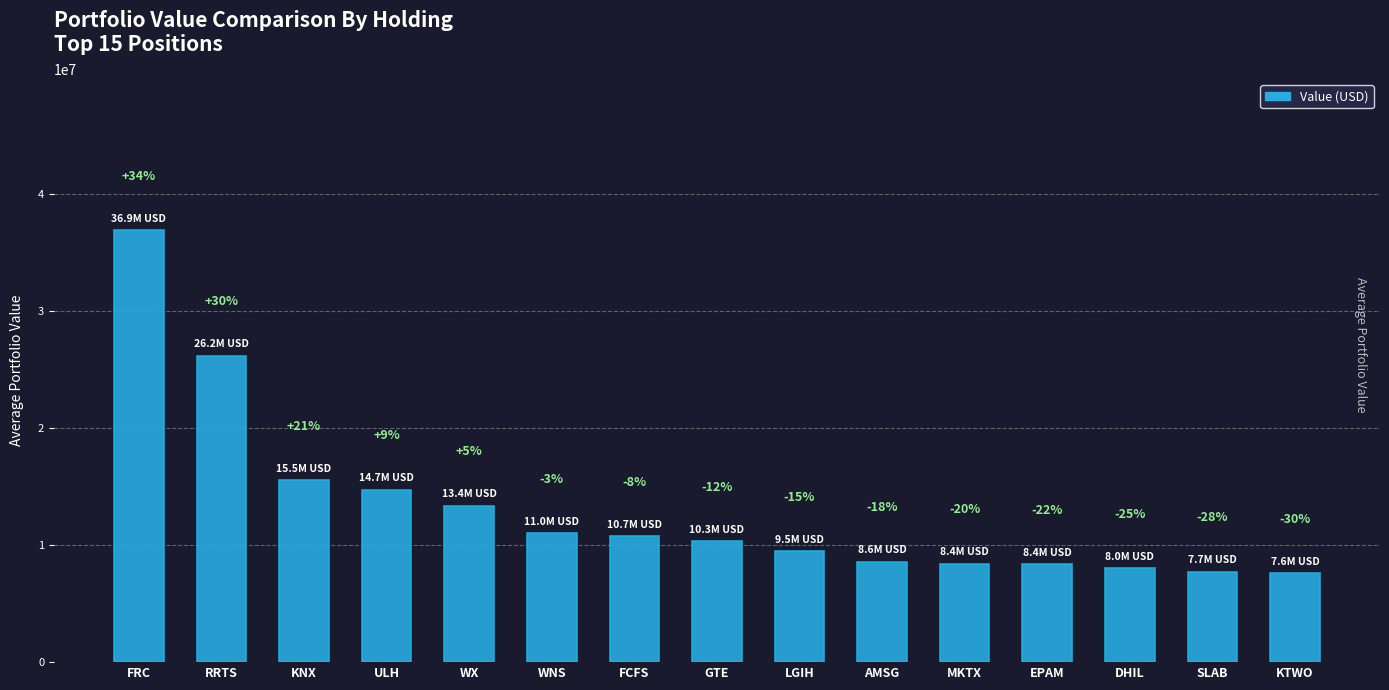

How many bars are there in total?

15